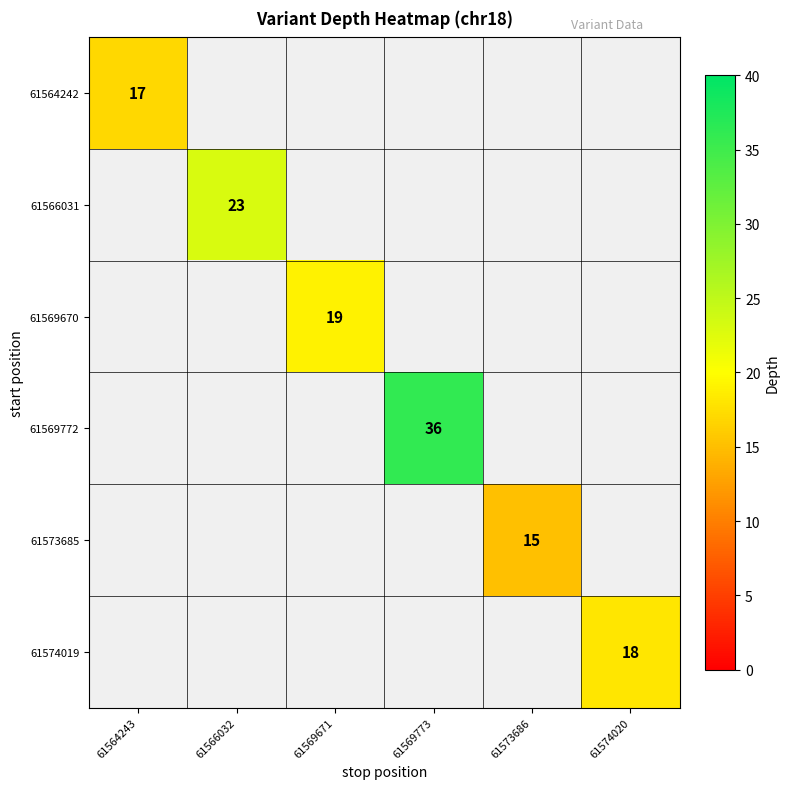

Is it true that 61574019 equals 28 at 61574020?

False